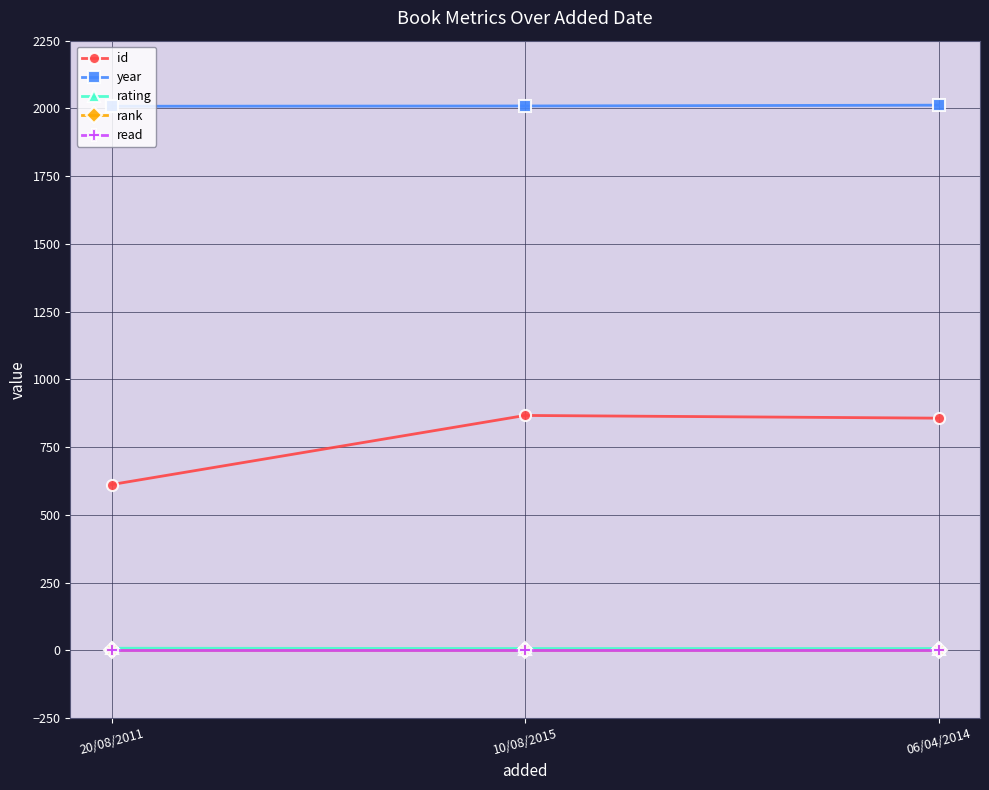

Which has a higher value, 20/08/2011 or 10/08/2015?

10/08/2015